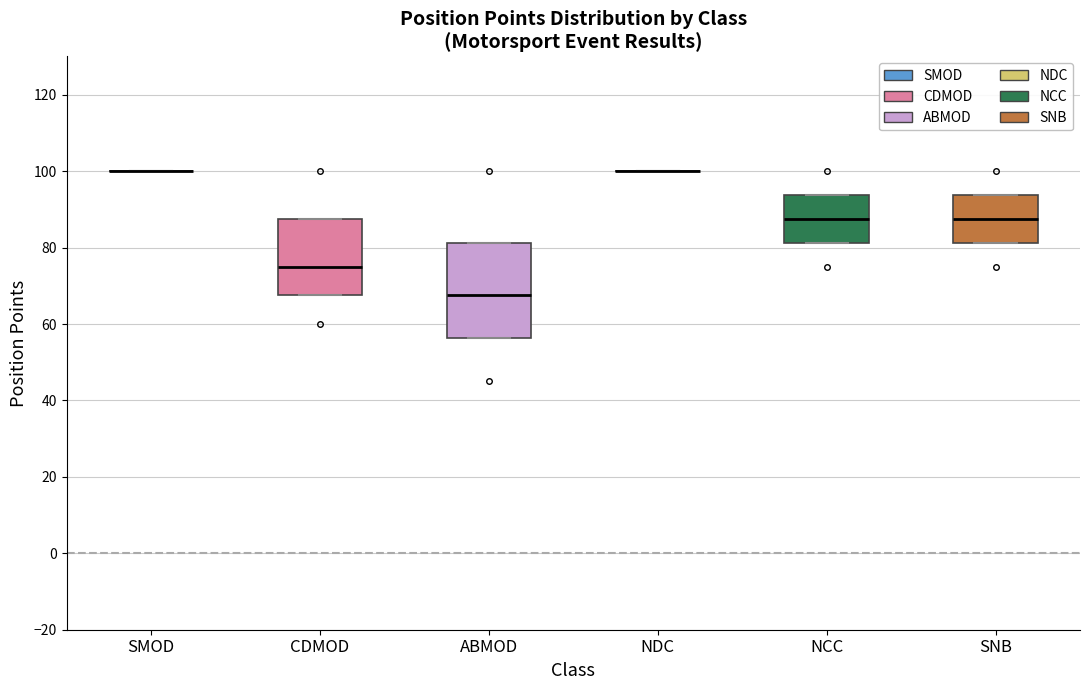

Reading left to right, read every box against the y-axis: the position of its median line, the range the box covers, and the ends of its whiskers. The values are not printed on the chart, so give them approximately, as read against the axis.

SMOD: box collapsed to a line at 100, whiskers 100 to 100
CDMOD: median 76, box 68 to 88, whiskers 68 to 88
ABMOD: median 68, box 56 to 82, whiskers 56 to 82
NDC: box collapsed to a line at 100, whiskers 100 to 100
NCC: median 88, box 82 to 94, whiskers 82 to 94
SNB: median 88, box 82 to 94, whiskers 82 to 94